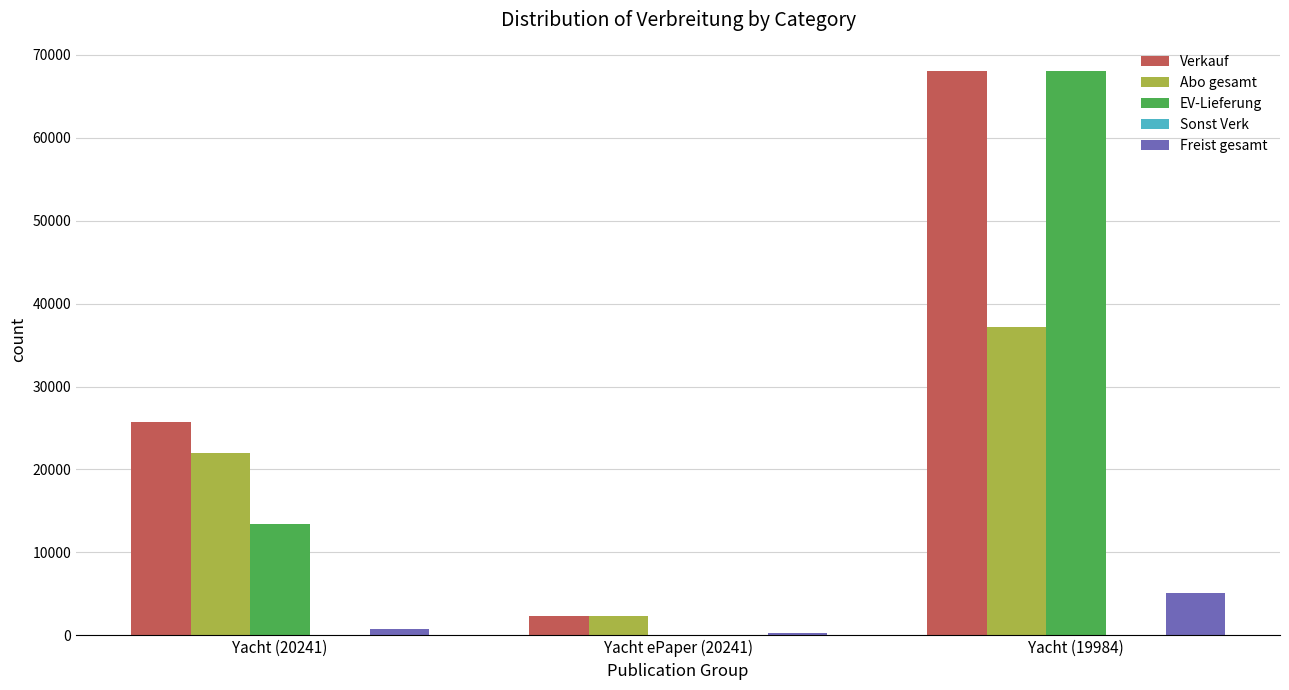

What is the sum of all EV-Lieferung values?

81425